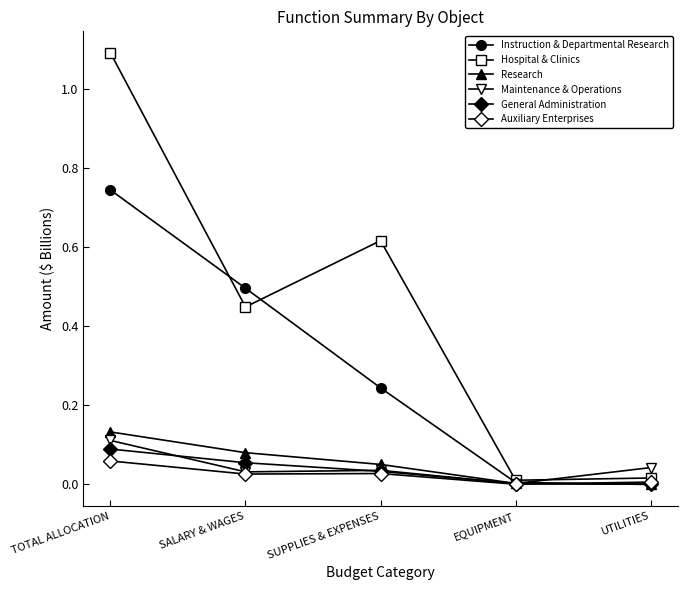

Does the chart have visible grid lines?

No